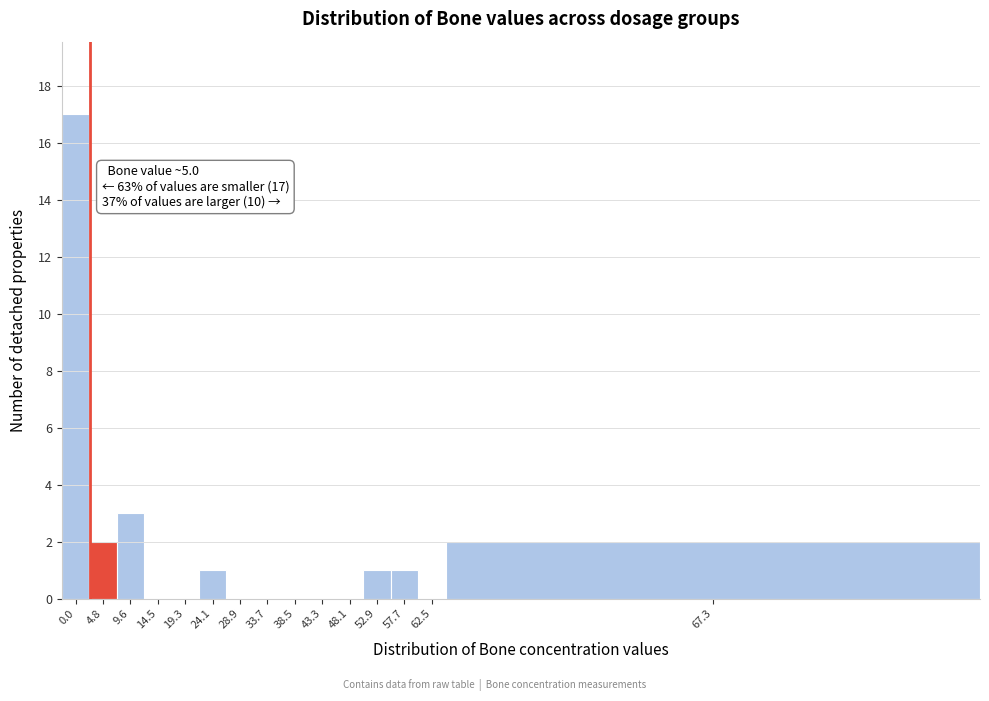

Reading left to right, extract all data points from this chart.

0.0=17	4.8=2	9.6=3	14.5=0	19.3=0	24.1=1	28.9=0	33.7=0	38.5=0	43.3=0	48.1=0	52.9=1	57.7=1	62.5=0	67.3=2